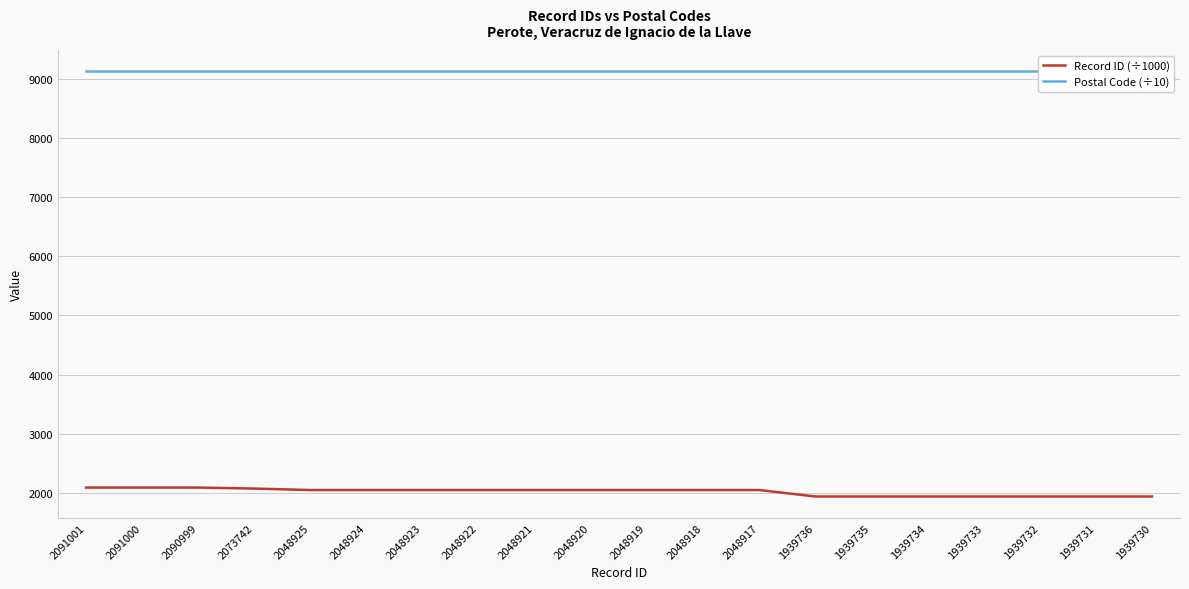

True or false: Postal Code (÷10) has a value of 9127.0 at 2048917.

True